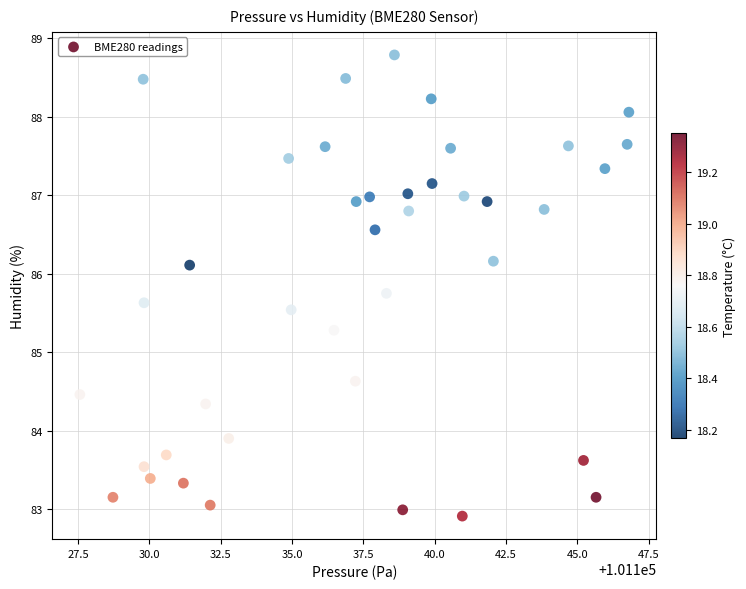

What Y value in the scatter plot is closest to 85?

85.3